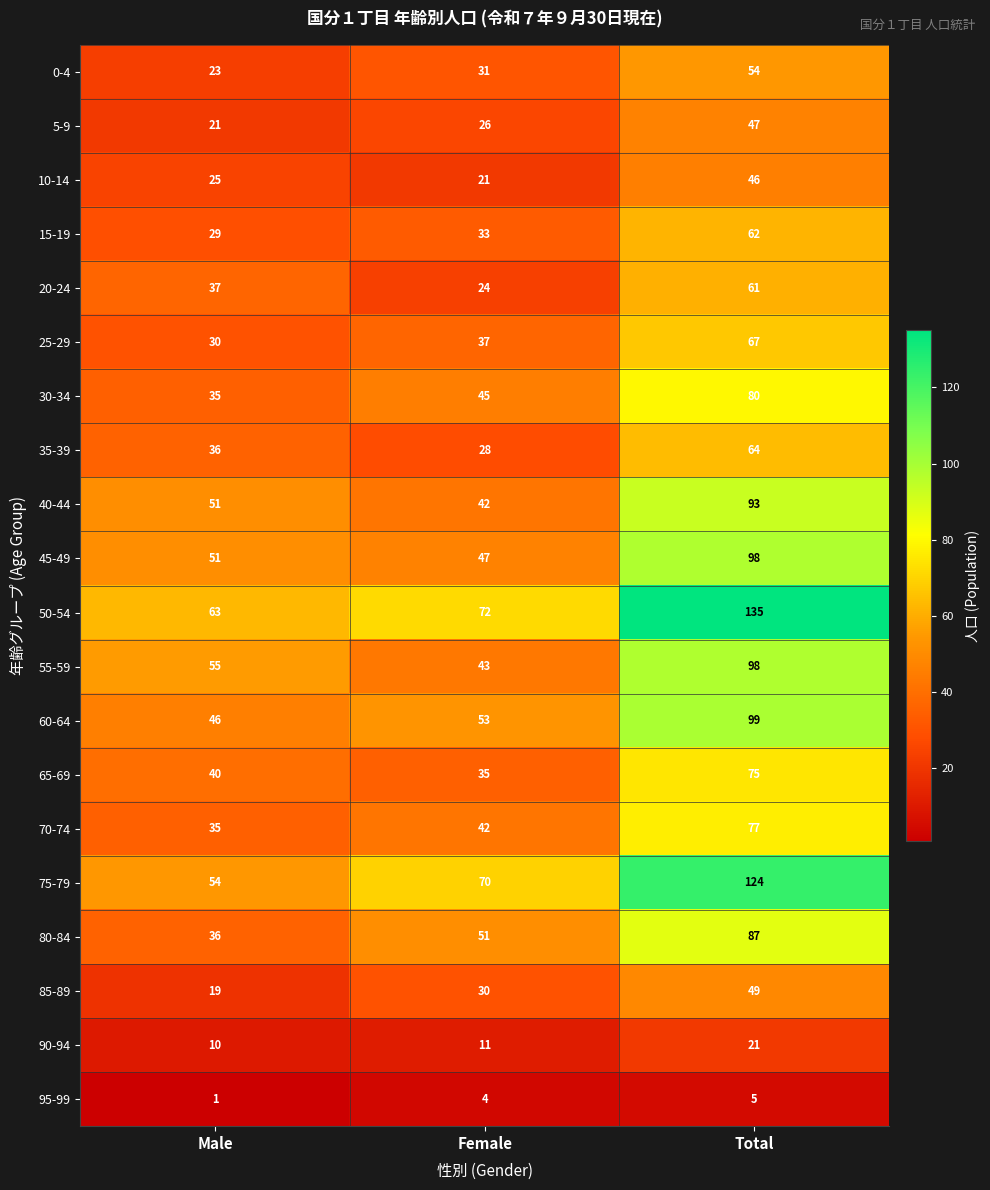

What is the difference between the 25-29 values at Total and Male?

37